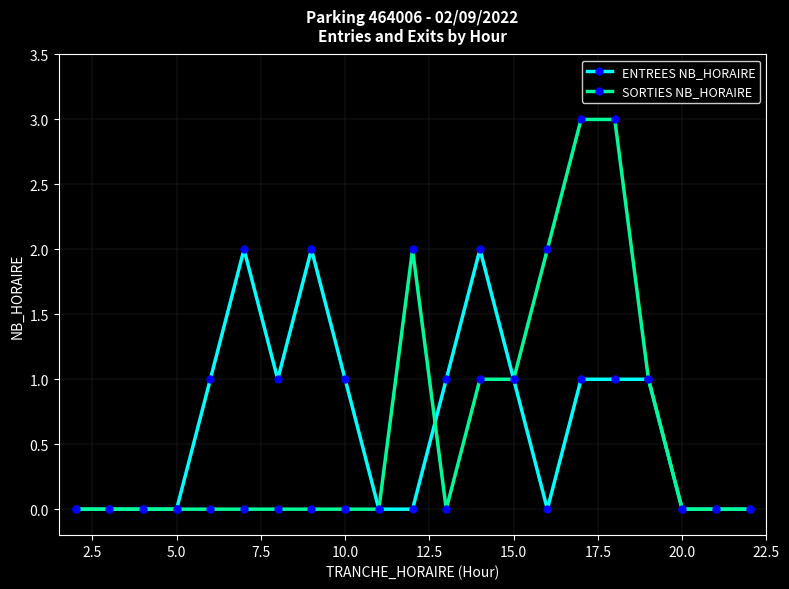

How many lines are shown in the chart?

2